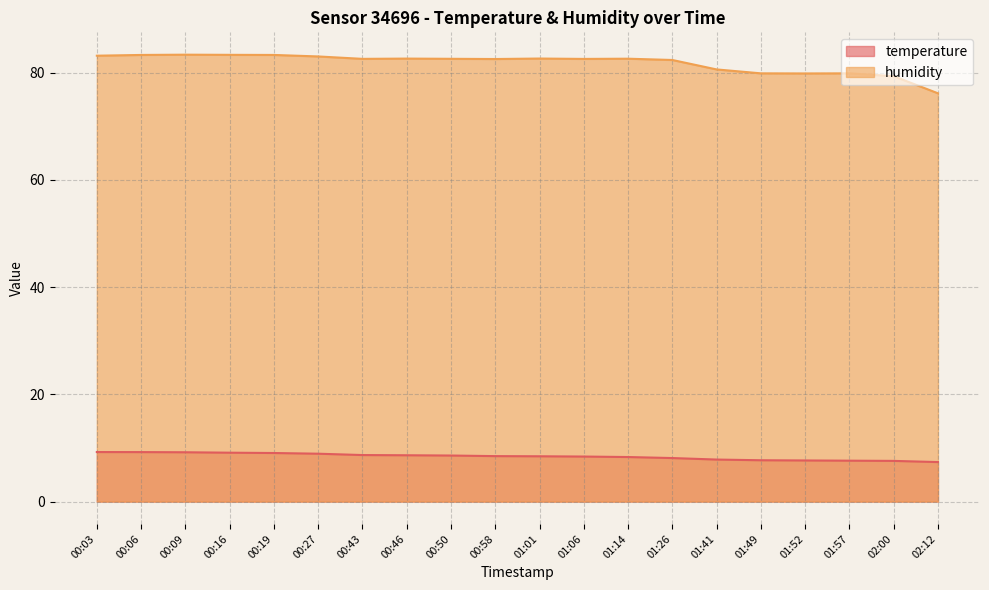

Does the chart have visible grid lines?

Yes